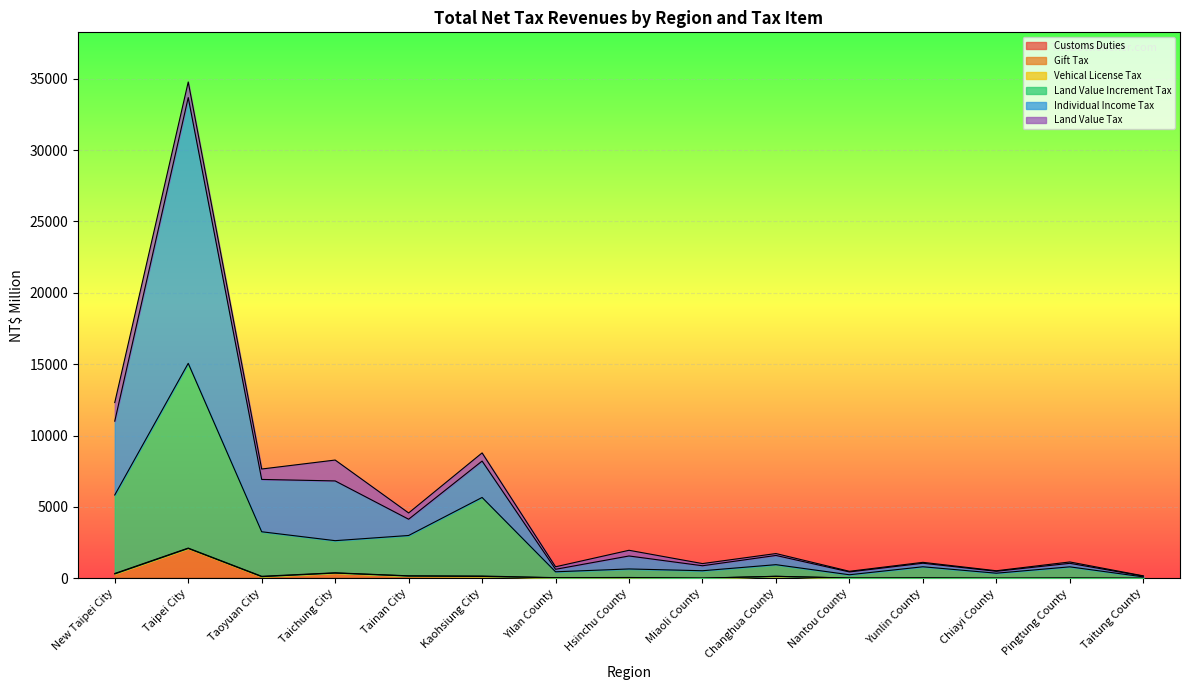

Rank the series at Tainan City from lowest to highest value.

Customs Duties, Vehical License Tax, Gift Tax, Land Value Tax, Individual Income Tax, Land Value Increment Tax